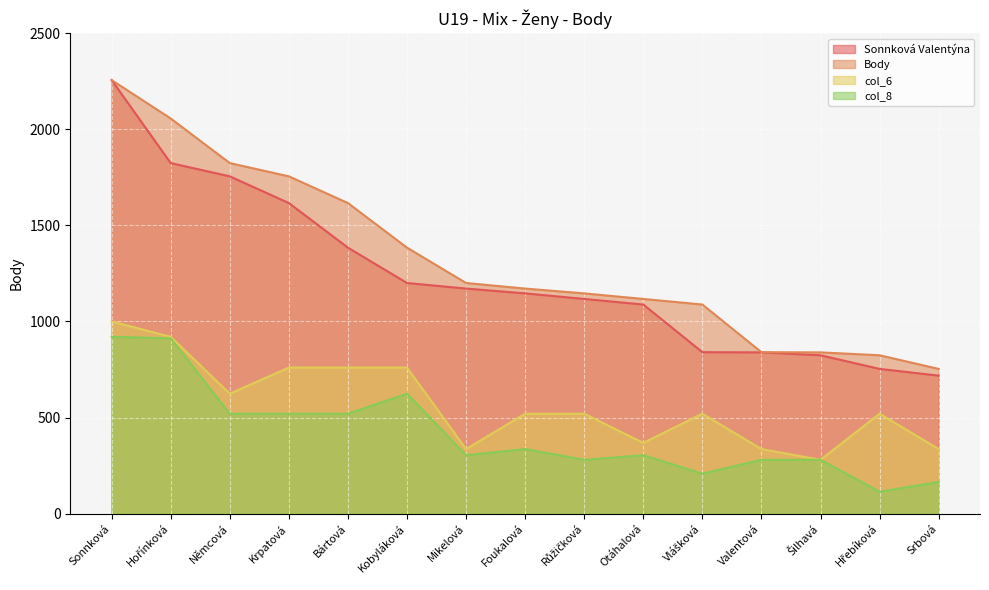

Count the number of categories in the chart.

15